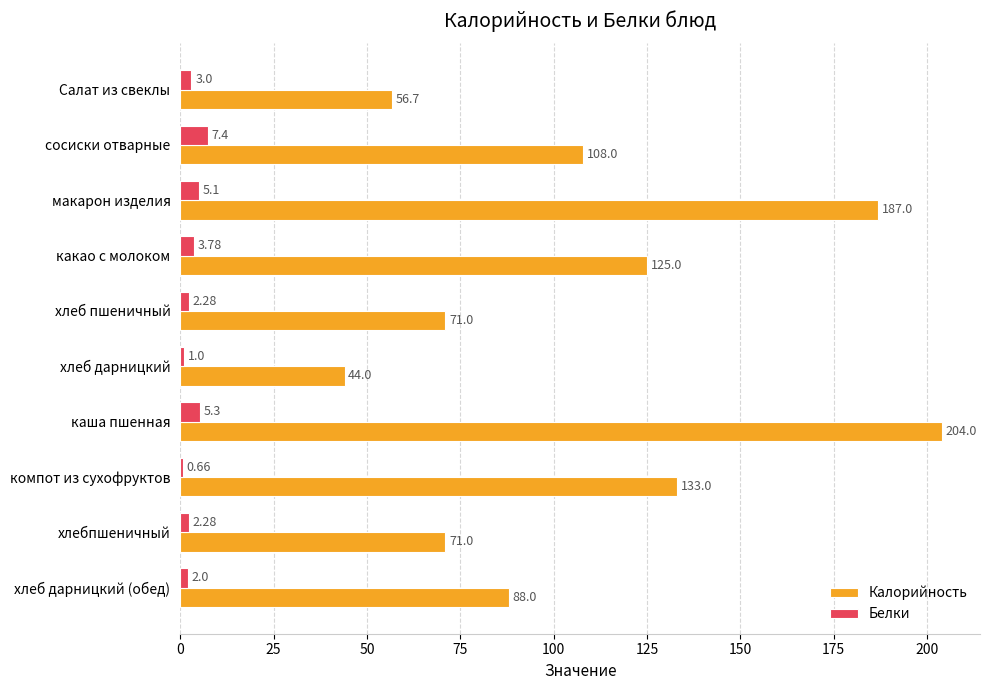

What is the total value across all series at хлеб дарницкий?

45.0